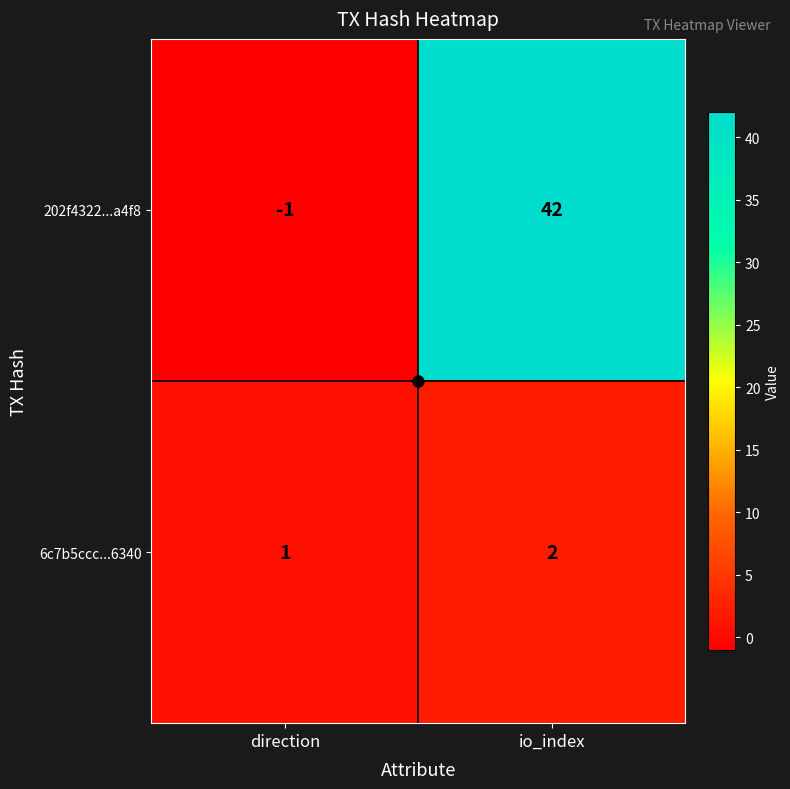

What is the sum of all 6c7b5ccc...6340 values?

3